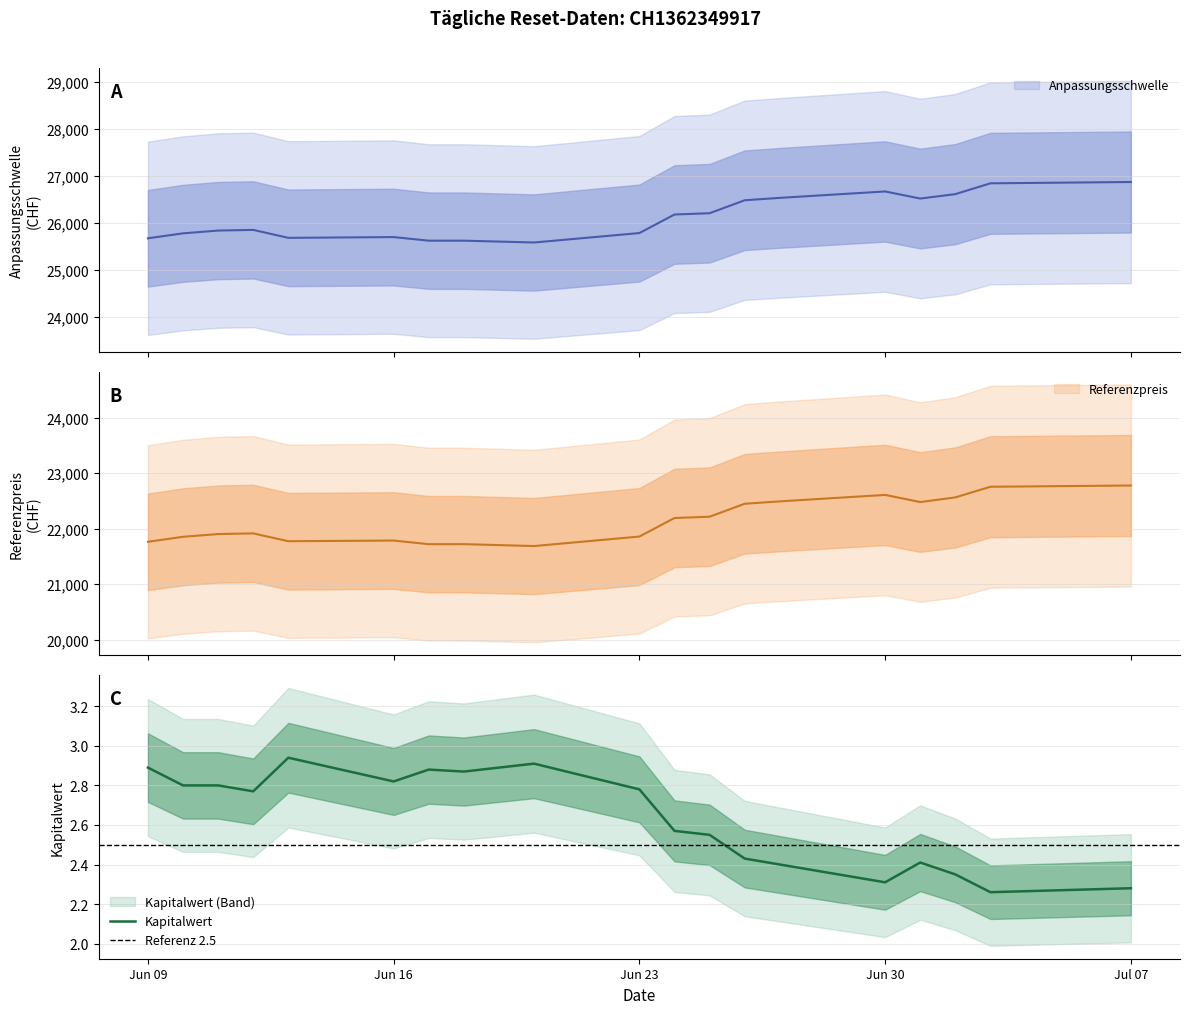

How many values in the Referenzpreis series exceed 21913?

10